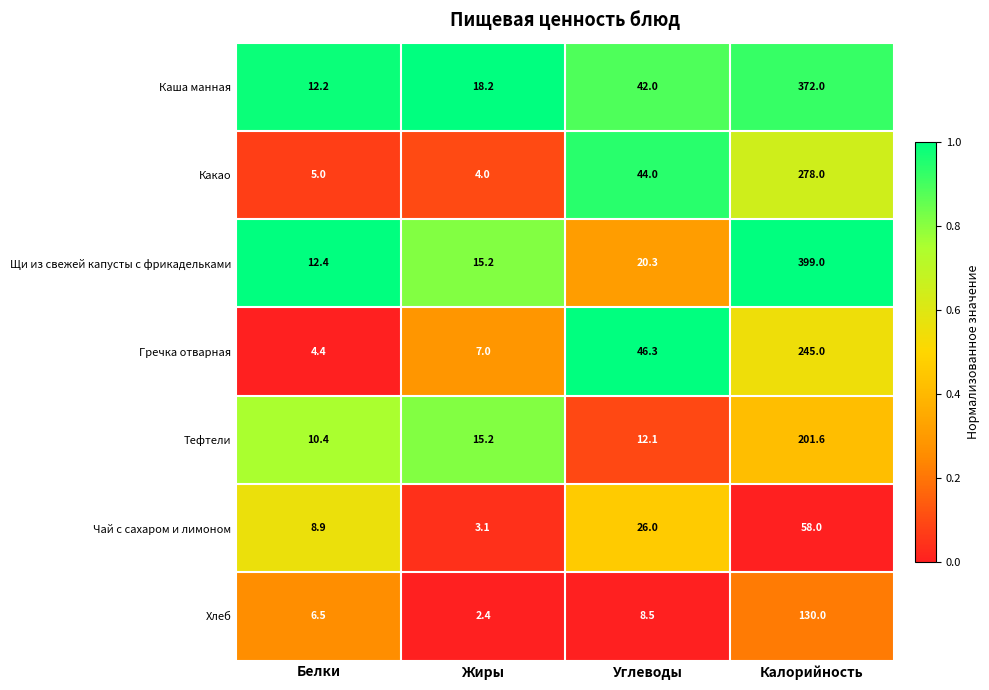

Rank the series at Углеводы from lowest to highest value.

Хлеб, Тефтели, Щи из свежей капусты с фрикадельками, Чай с сахаром и лимоном, Каша манная, Какао, Гречка отварная